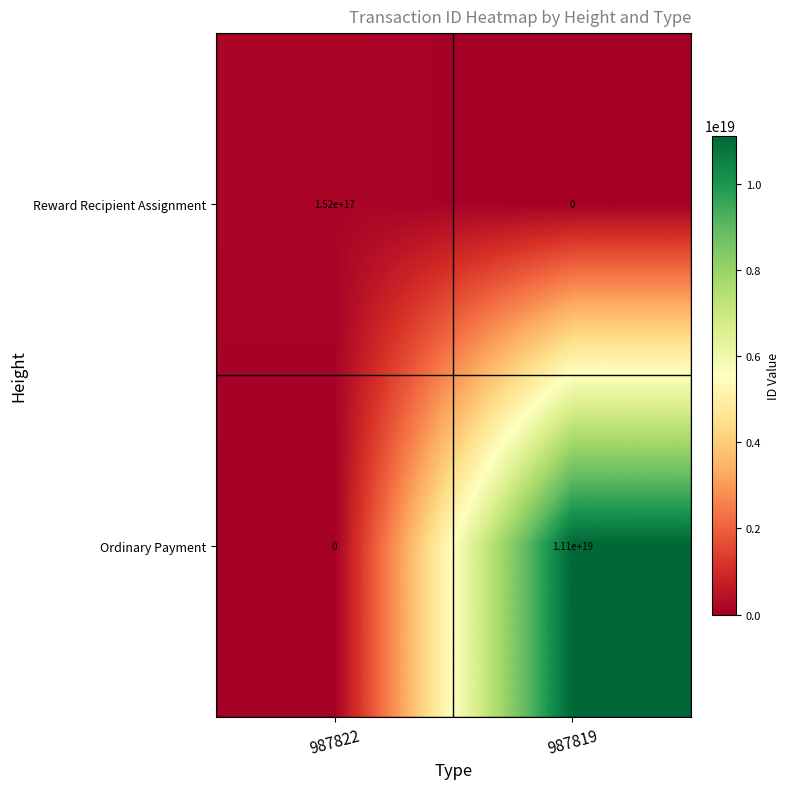

Which series has the widest spread of values?

Ordinary Payment